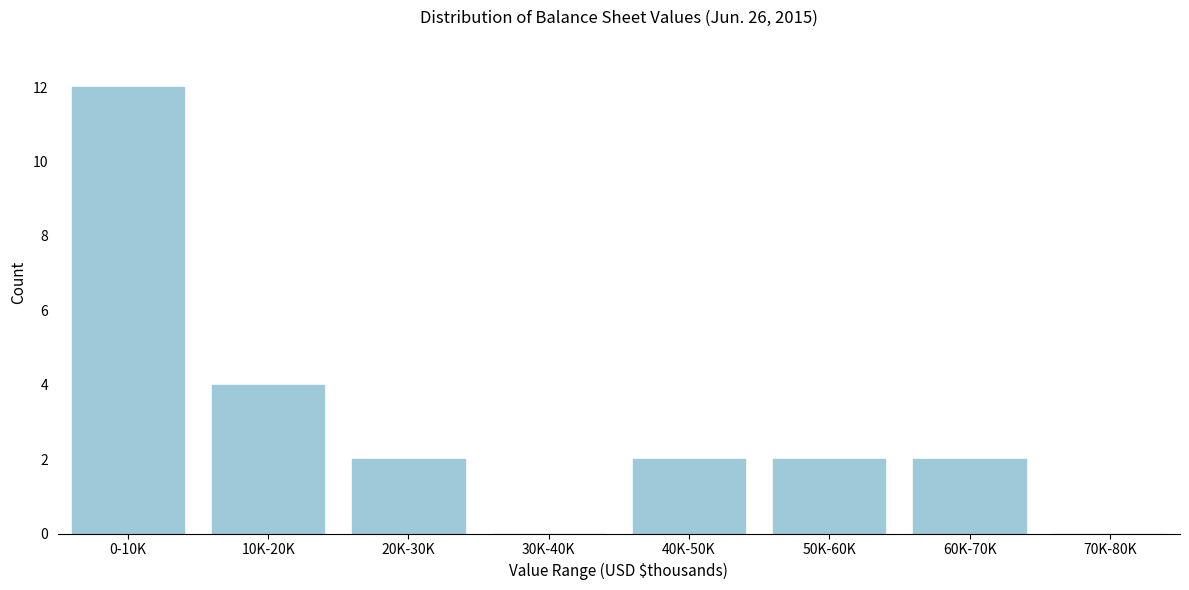

Reading right to left, transcribe all the data shown in this chart.

70K-80K=0	60K-70K=2	50K-60K=2	40K-50K=2	30K-40K=0	20K-30K=2	10K-20K=4	0-10K=12